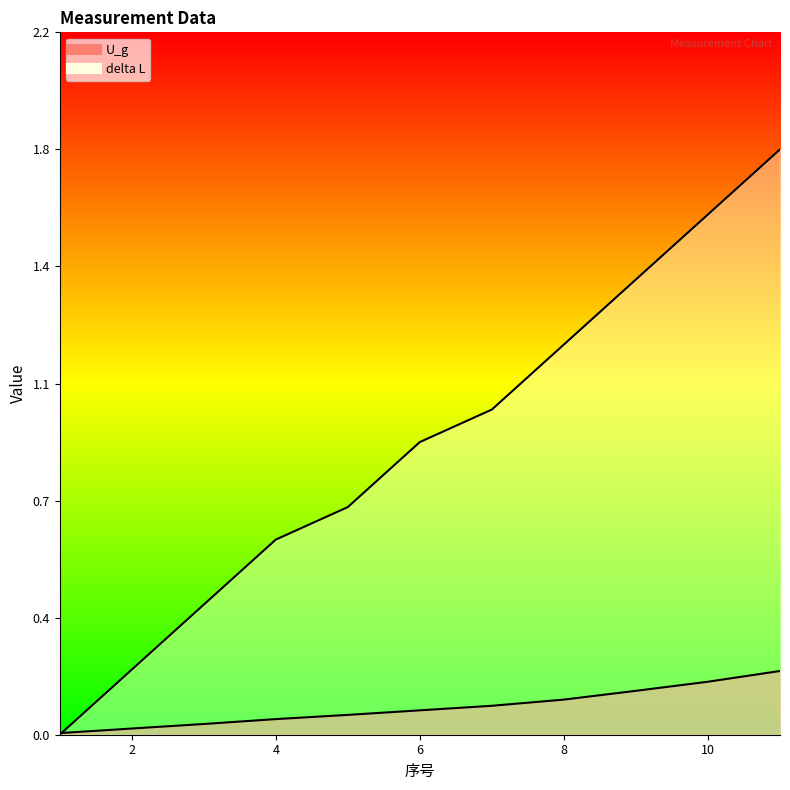

At which category is the sum across all series the highest?

11